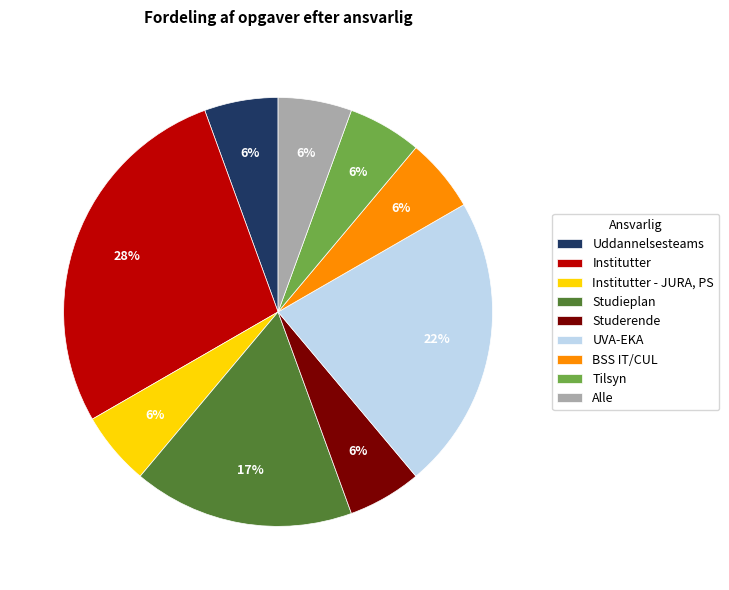

What is the largest slice in the pie chart?

Institutter